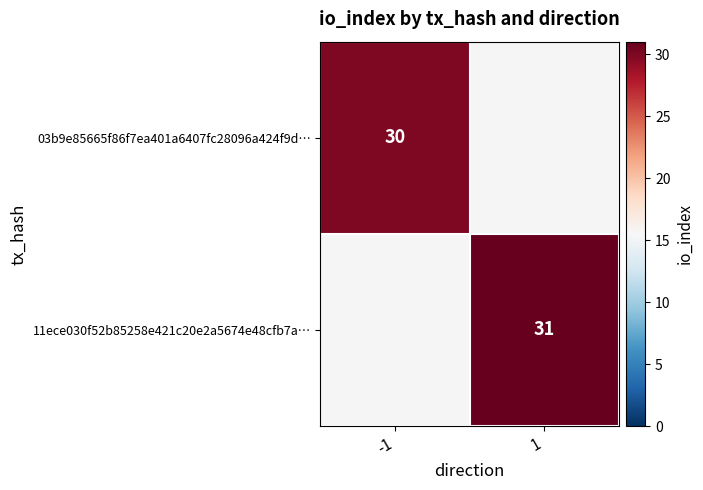

Is the value of 03b9e85665f86f7ea401a6407fc28096a424f9d… at -1 greater than the value of 11ece030f52b85258e421c20e2a5674e48cfb7a… at 1?

No